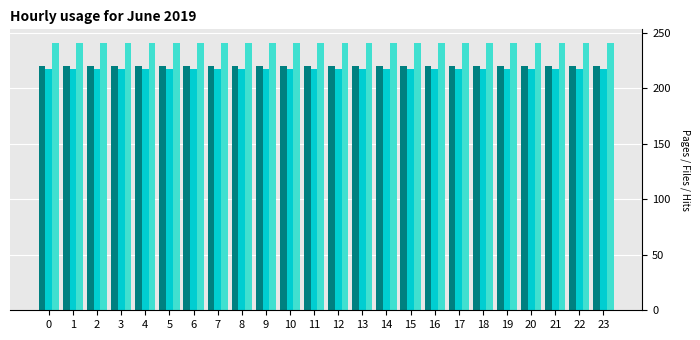

What is the greatest value displayed?

240.9